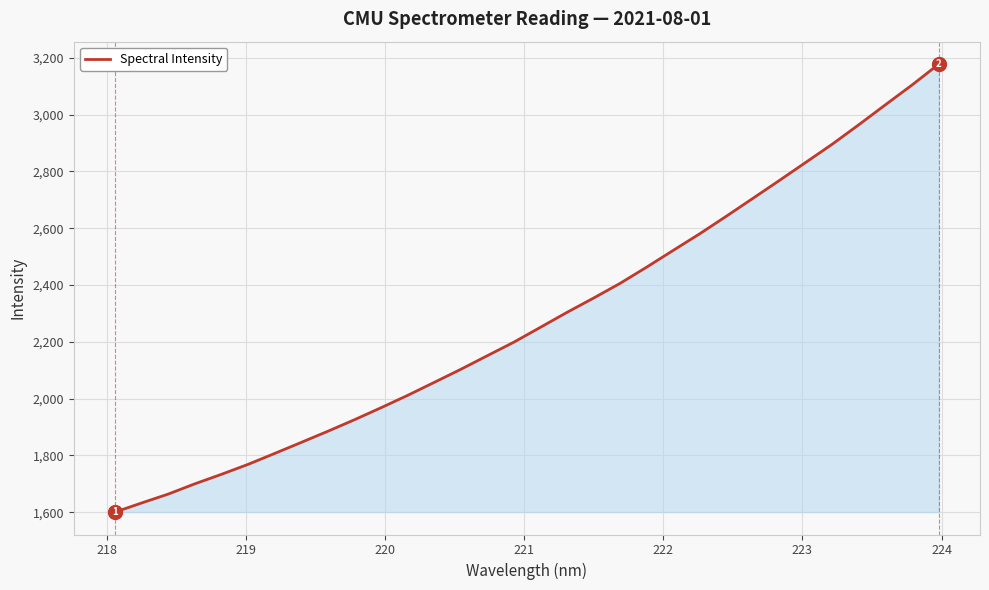

What is the maximum value shown in the chart?

3177.6